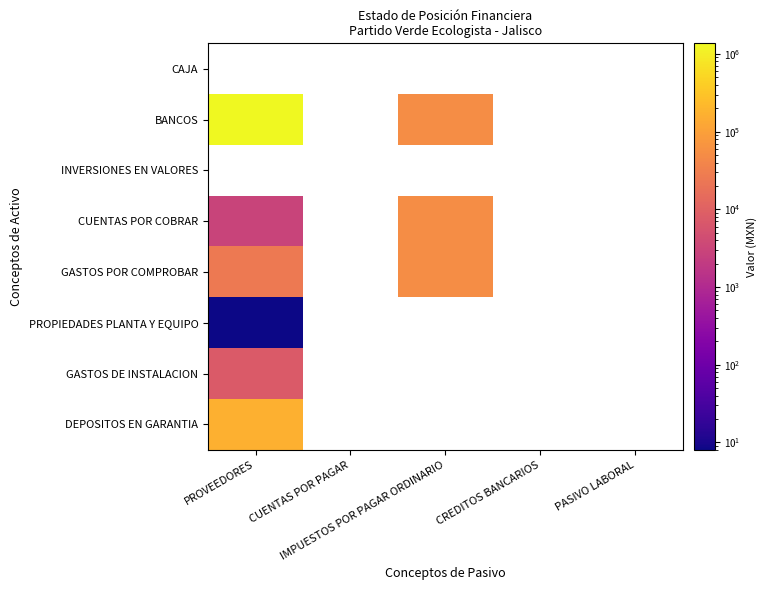

Which series has the largest range (max minus min)?

BANCOS